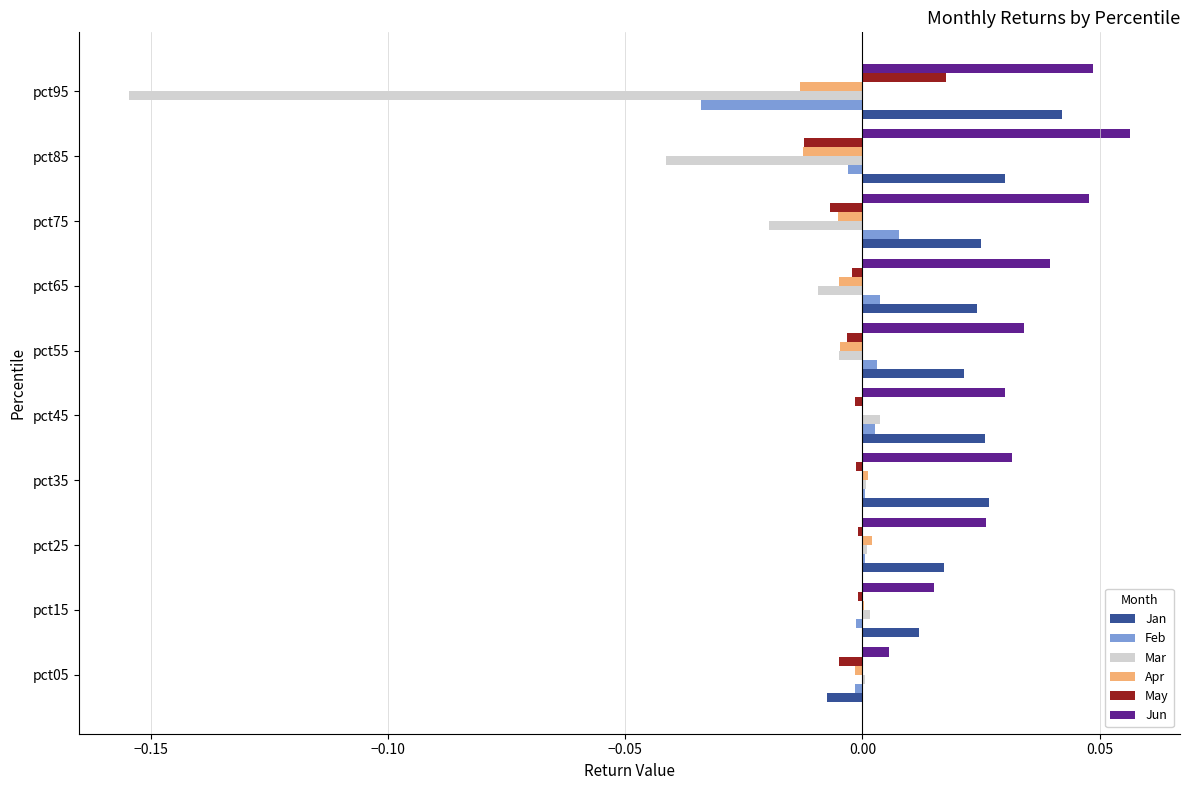

Which series has the largest total across all categories?

Jun